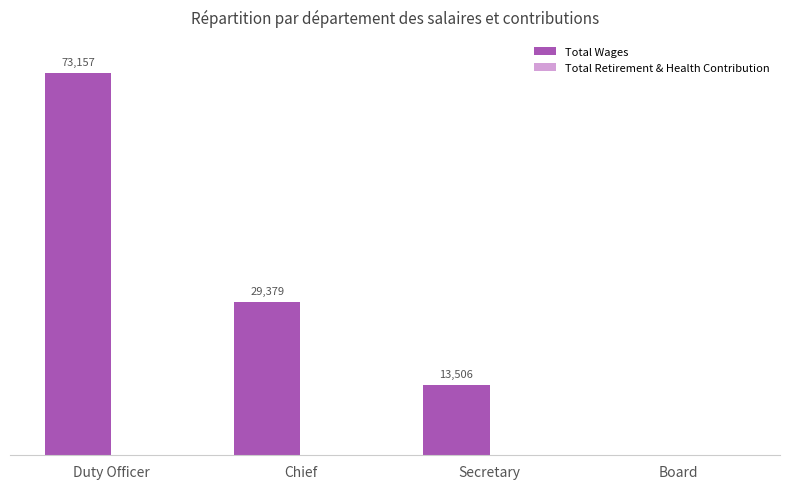

Which label corresponds to the largest value in the chart?

Duty Officer